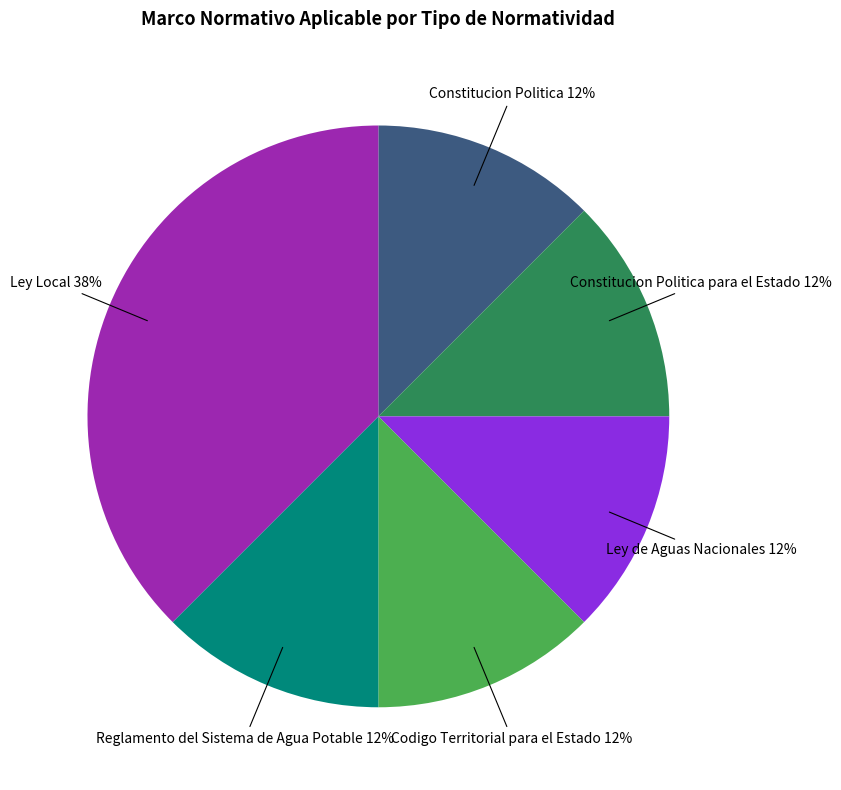

True or false: Ley de Aguas Nacionales accounts for 23% of the total.

False